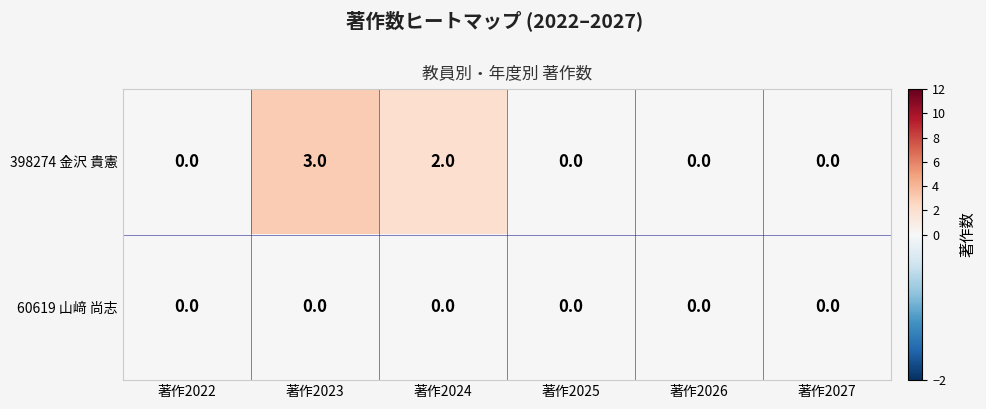

Rank the series by their maximum value, from highest to lowest.

398274 金沢 貴憲, 60619 山﨑 尚志